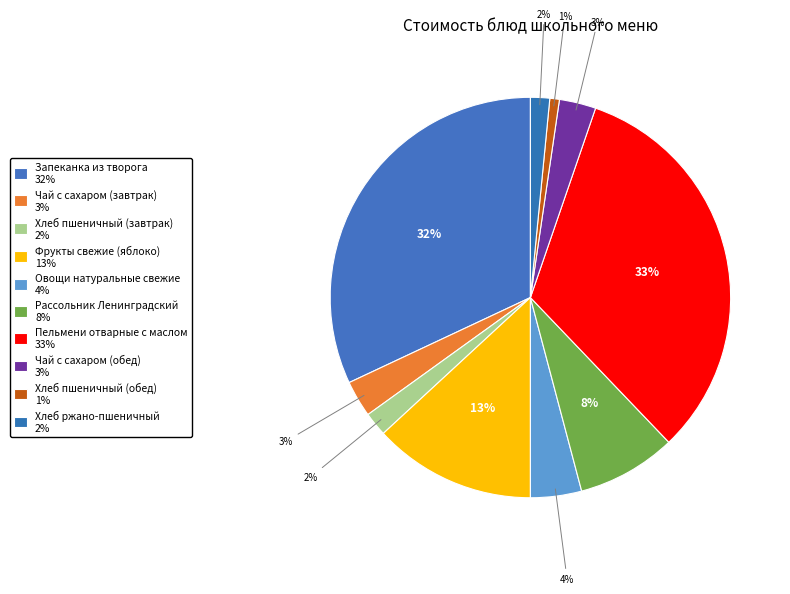

Which category has the biggest portion of the pie?

Пельмени отварные с маслом